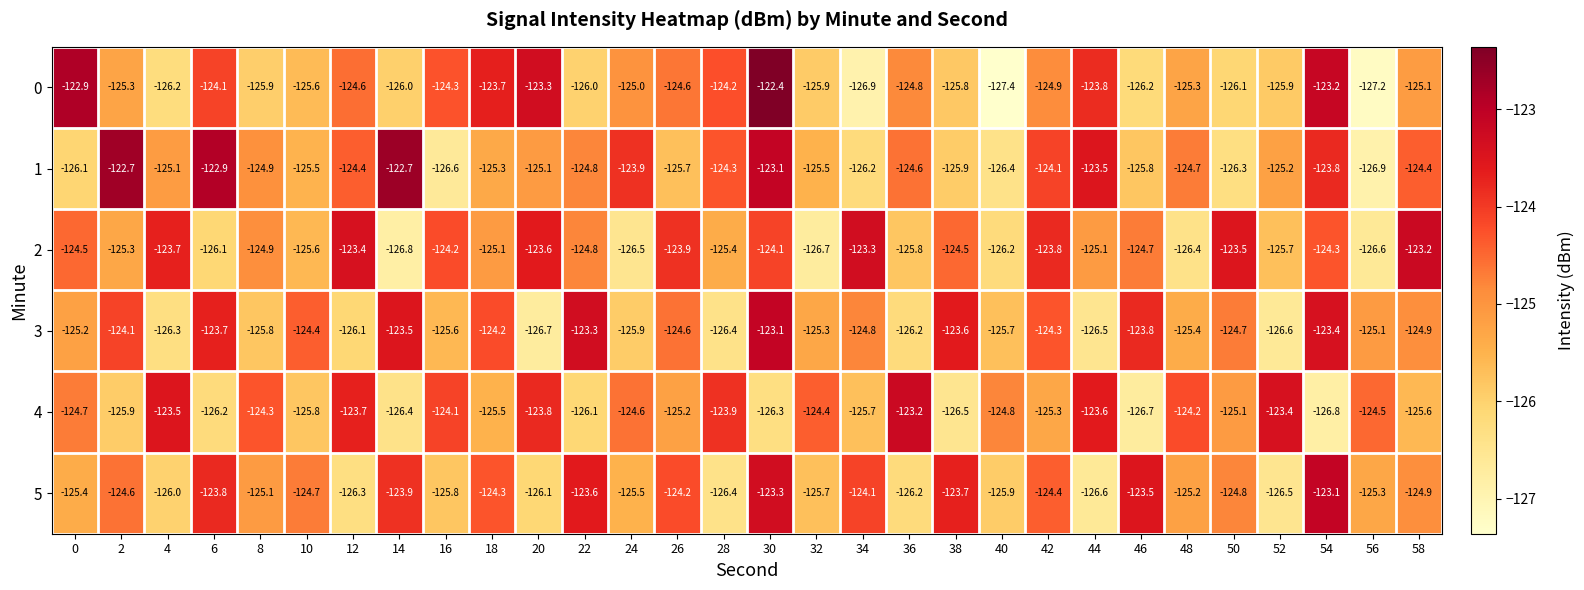

True or false: 2 has a value of -123.7 at 4.

True